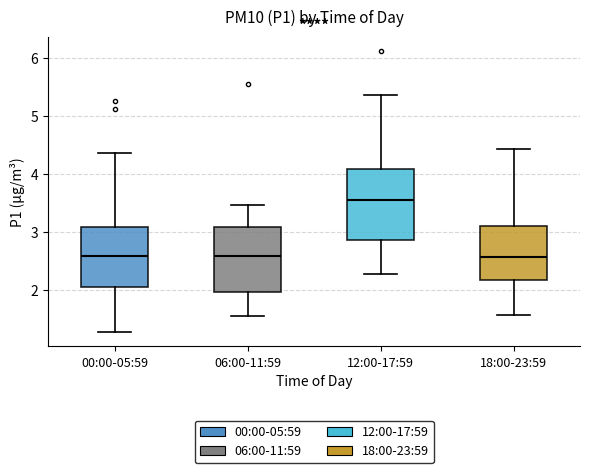

Where is the upper edge of the box for 00:00-05:59 on the y-axis? The values are not printed on the chart, so give them approximately, as read against the axis.

3.1